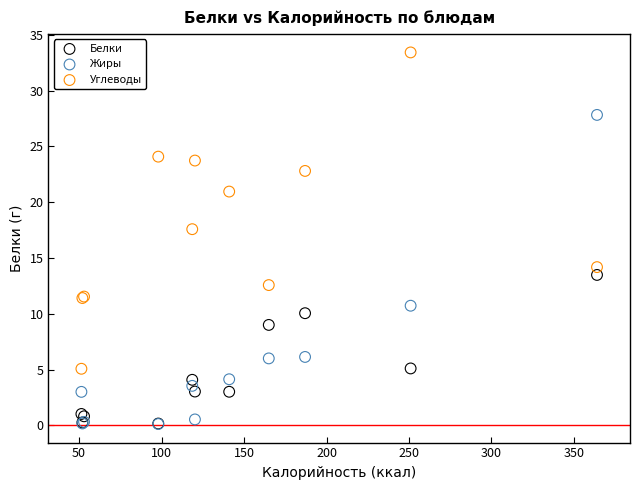

In the Углеводы series, what Y value is closest to 19?

17.6